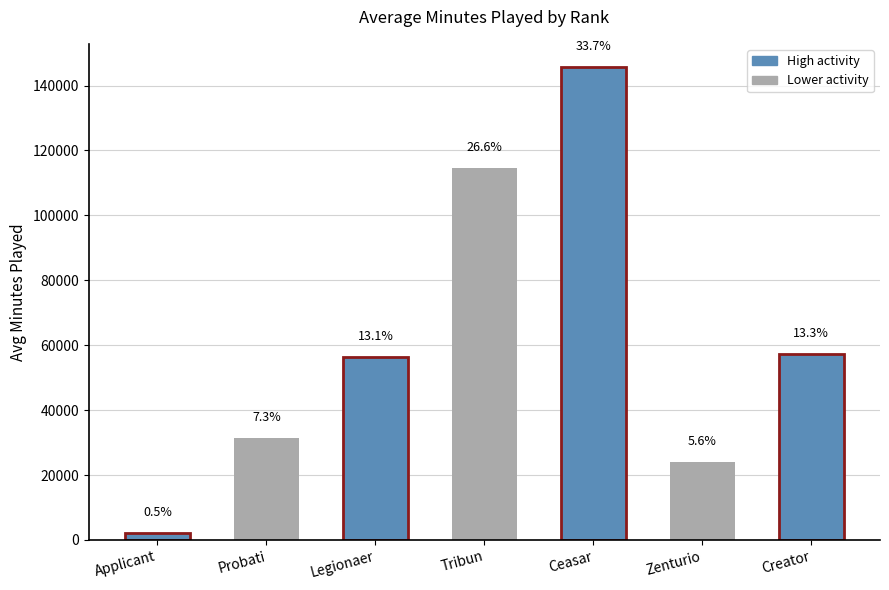

Between 8 and 28, which is larger?

28